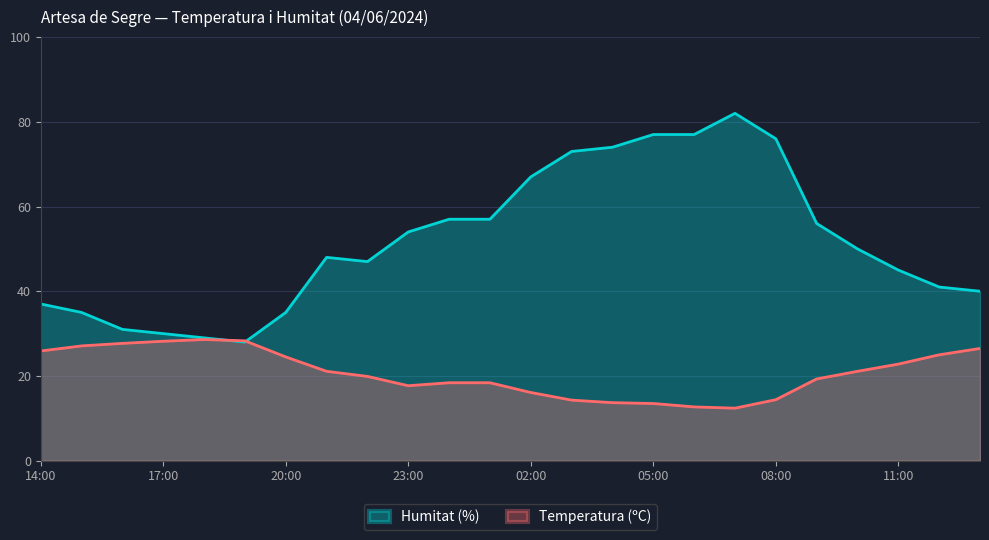

Which series changed the most between 06:00 and 05:00?

Temperatura (ºC)